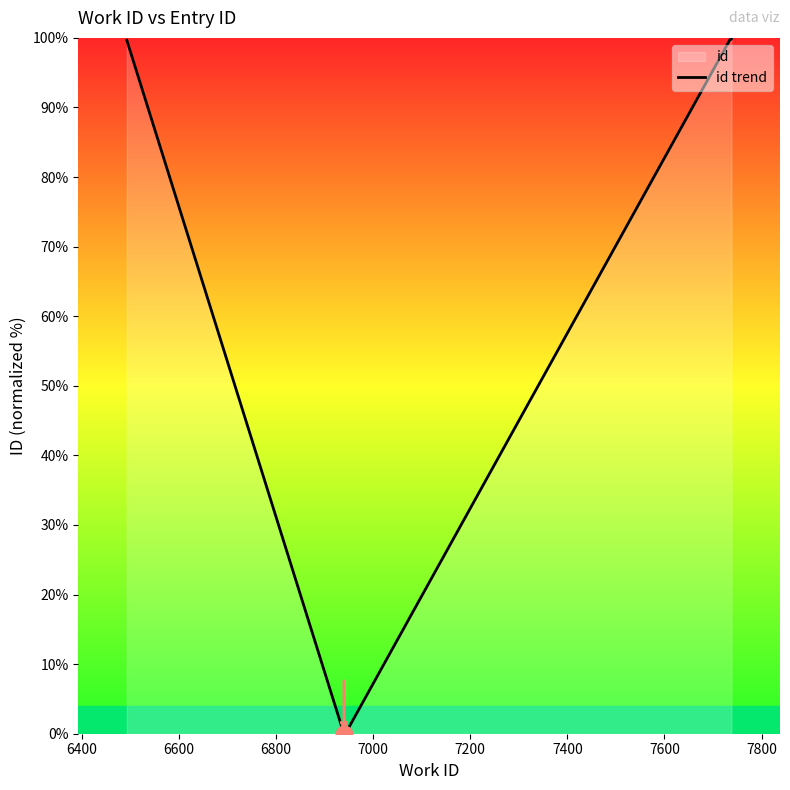

Does the chart display data point markers on the line(s)?

No